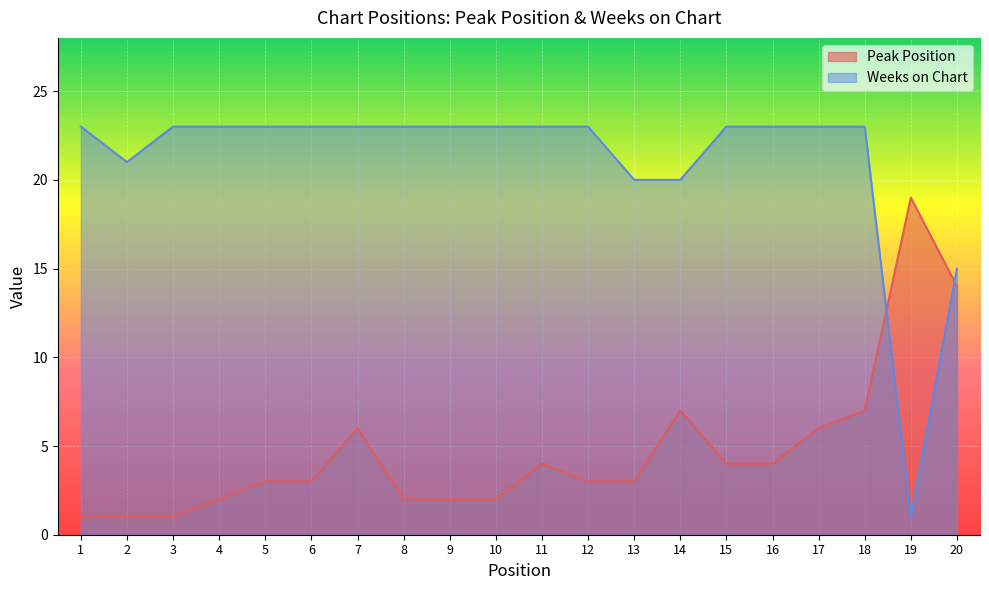

Reading right to left, list all the values displayed in this chart.

Peak Position: 14	19	7	6	4	4	7	3	3	4	2	2	2	6	3	3	2	1	1	1
Weeks on Chart: 15	1	23	23	23	23	20	20	23	23	23	23	23	23	23	23	23	23	21	23